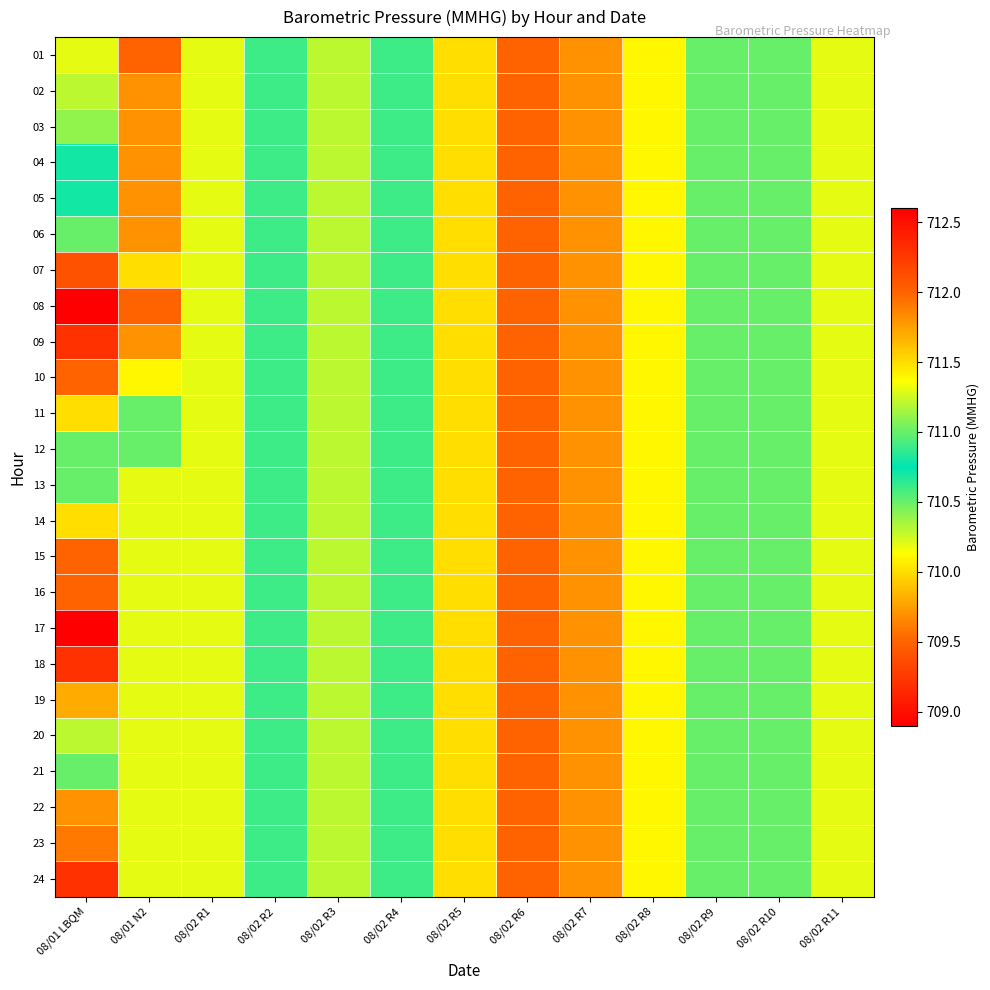

What is the smallest value displayed?

708.9